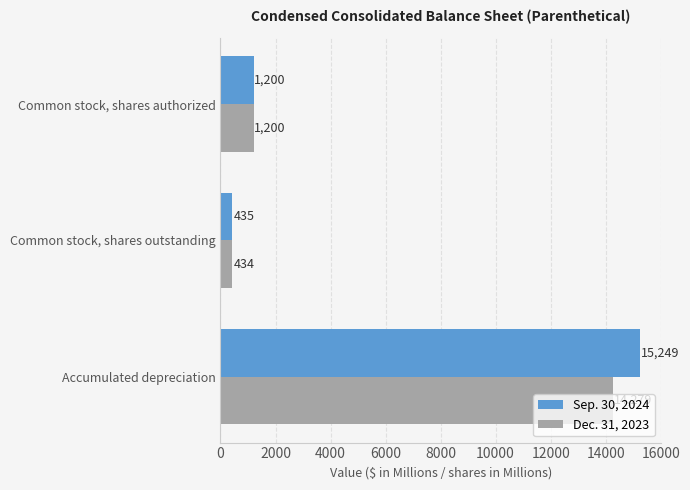

Which series has the largest range (max minus min)?

Sep. 30, 2024